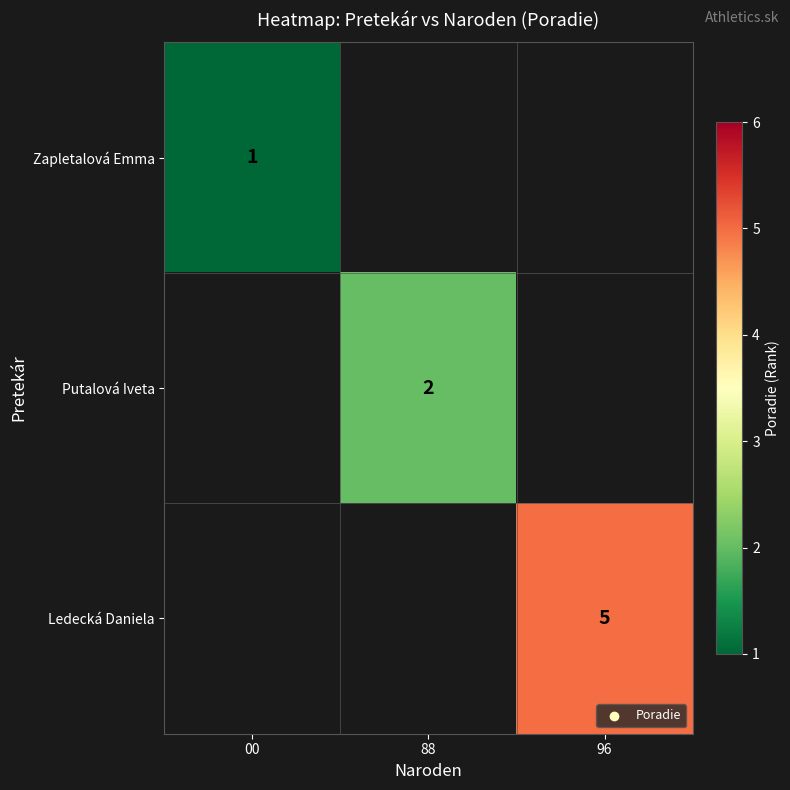

The Ledecká Daniela series shows 5 at 96. True or false?

True